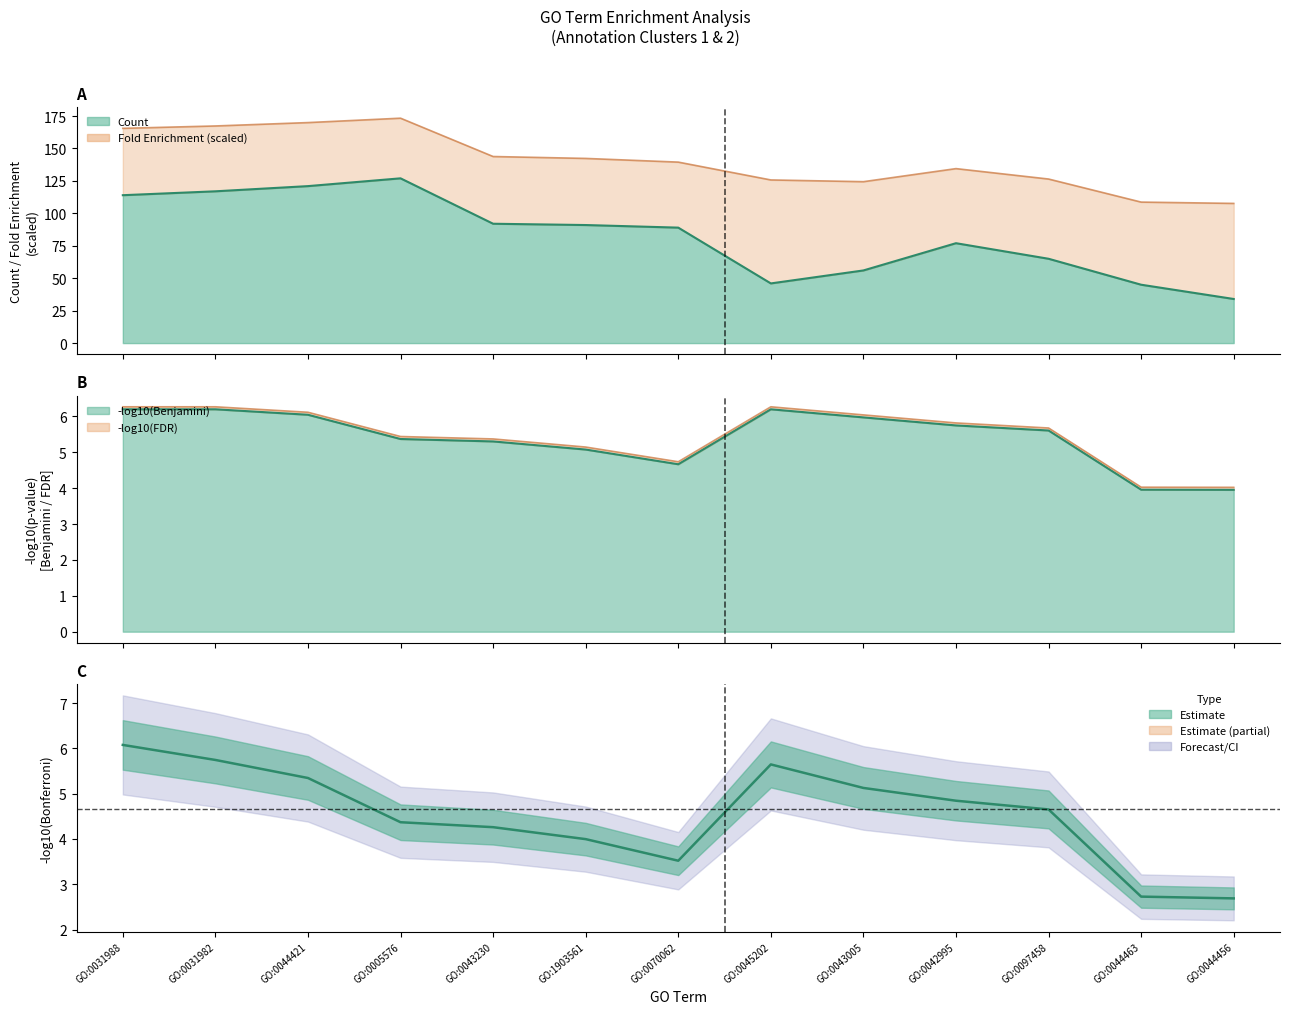

Is it true that Bonferroni equals 0.0 at GO:0045202~synapse?

True